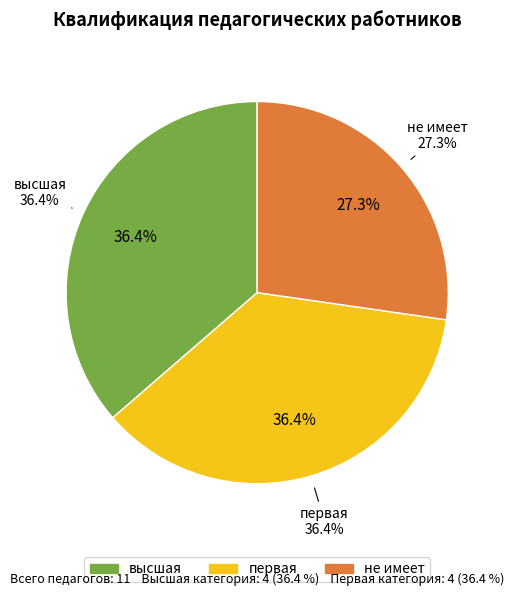

To the nearest percent, what is the difference between the не имеет and первая slice percentages?

9%